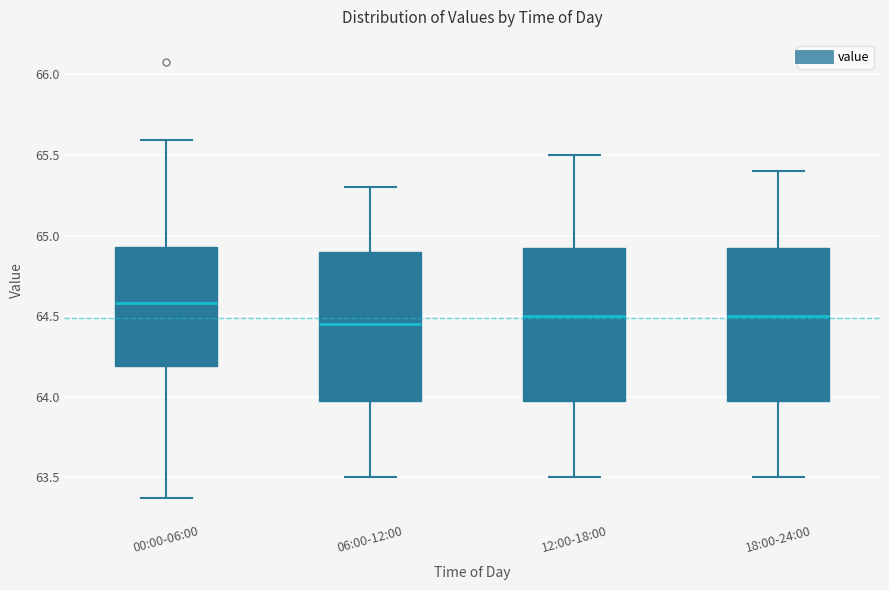

Reading left to right, transcribe this box plot: for each box, give where its median line is, the range the box spans, and where its two whiskers end, as read against the y-axis. The values are not printed on the chart, so give them approximately, as read against the axis.

00:00-06:00: median 64.60, box 64.20 to 64.95, whiskers 63.35 to 65.60
06:00-12:00: median 64.45, box 64.00 to 64.90, whiskers 63.50 to 65.30
12:00-18:00: median 64.50, box 64.00 to 64.95, whiskers 63.50 to 65.50
18:00-24:00: median 64.50, box 64.00 to 64.95, whiskers 63.50 to 65.40